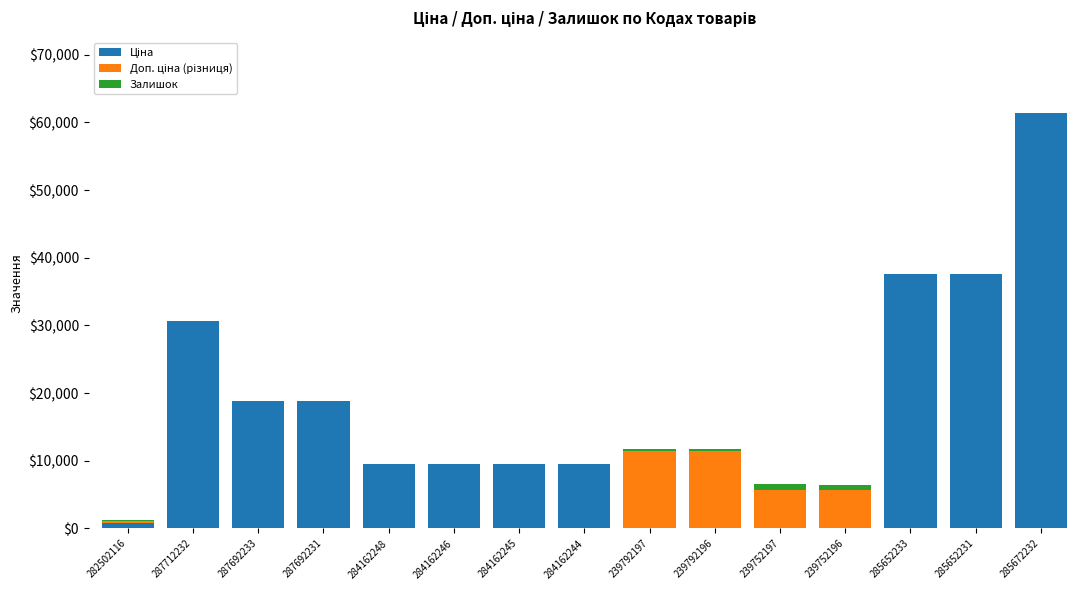

At which category is the sum across all series the highest?

285672232